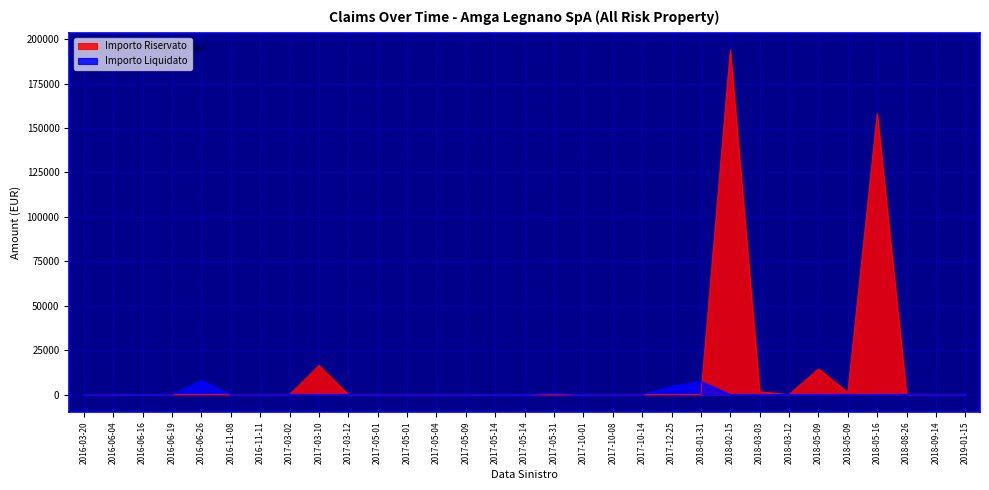

Which series has the largest range (max minus min)?

Importo Riservato